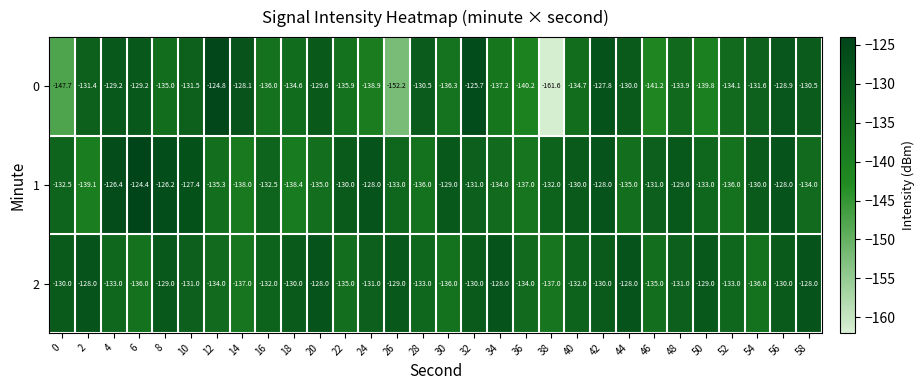

How many distinct data groups are displayed?

3